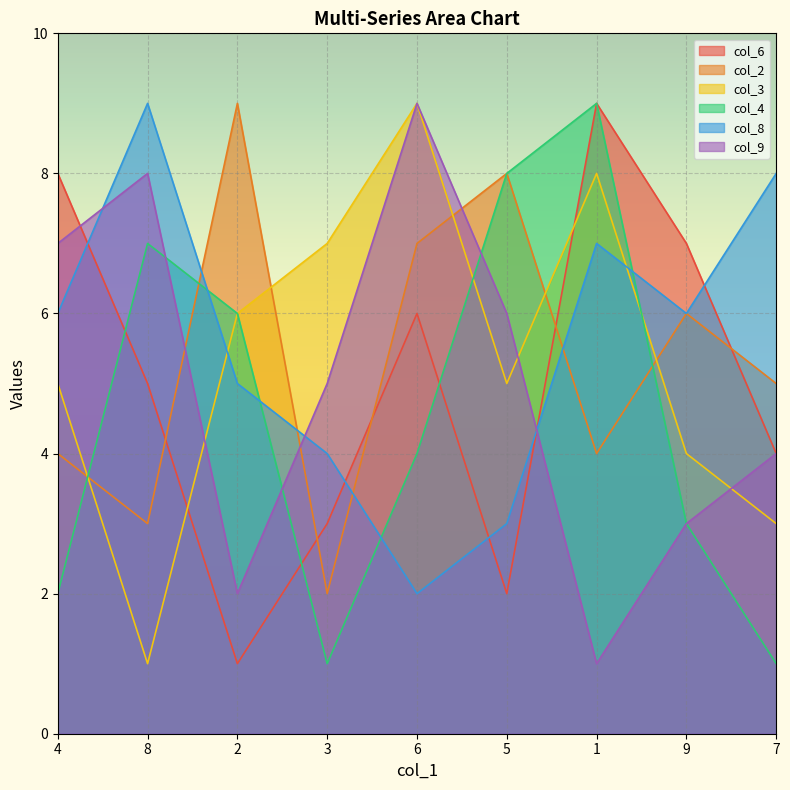

At which category is the sum across all series the highest?

1